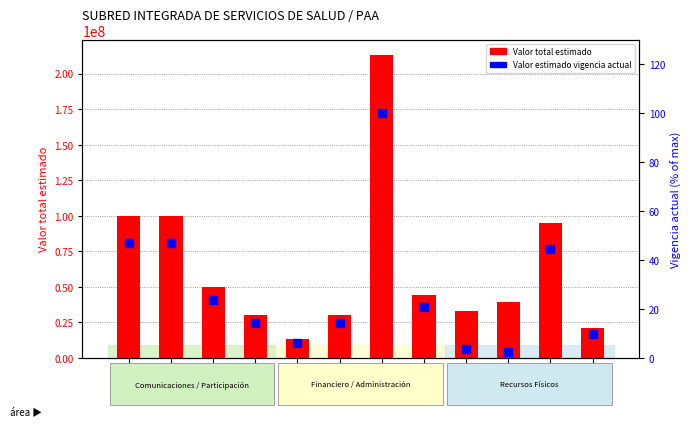

At which category is the sum across all series the highest?

Contrato
7